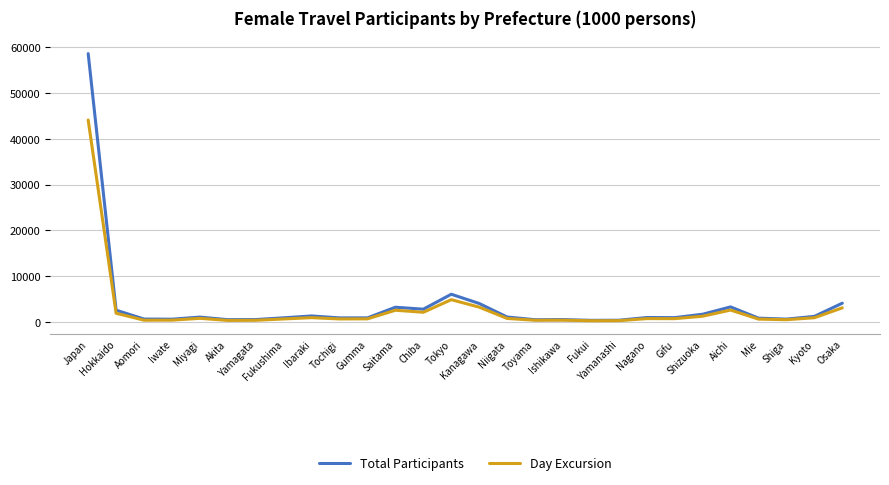

What are all the series names shown in the legend?

Total Participants, Day Excursion